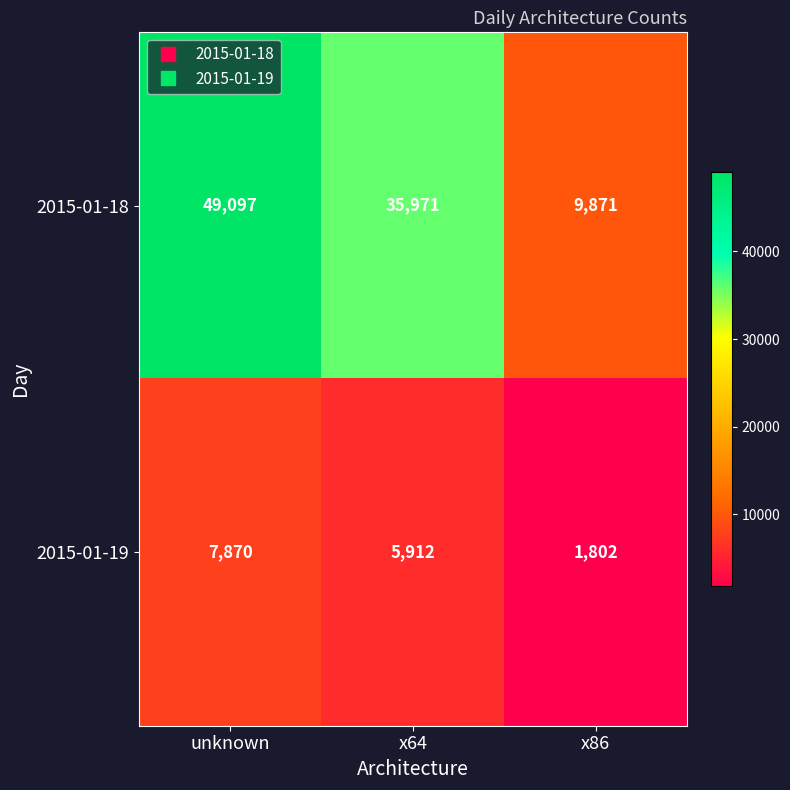

At x64, list the series in order from largest to smallest.

2015-01-18, 2015-01-19